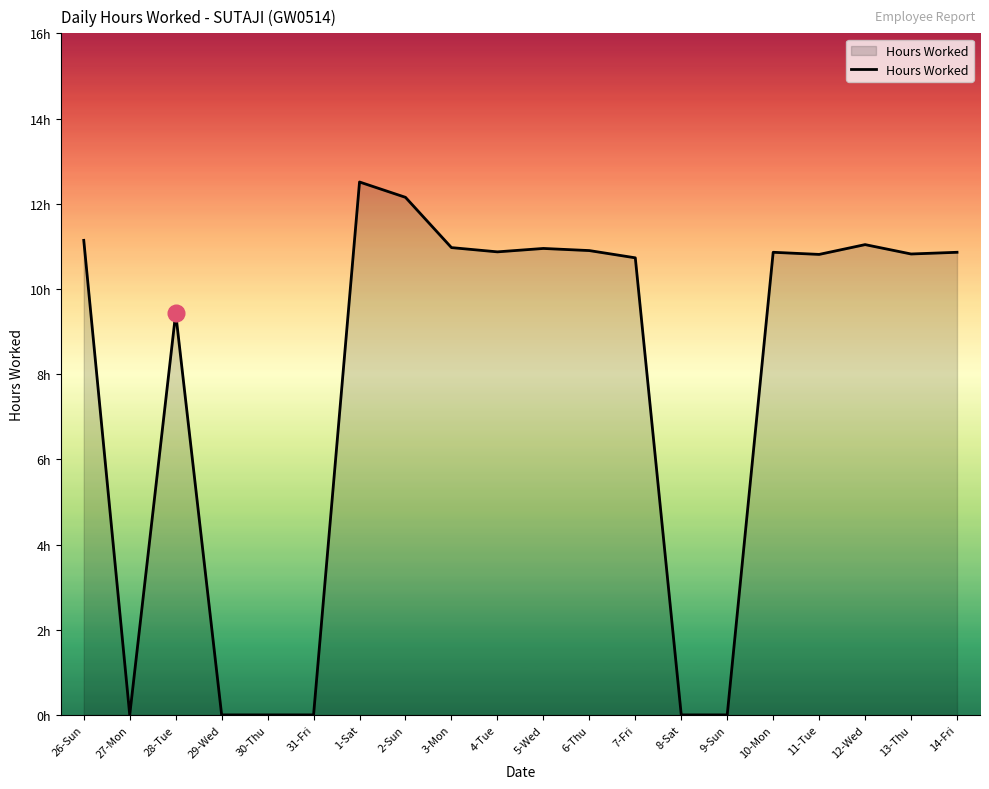

Does the chart have visible grid lines?

No